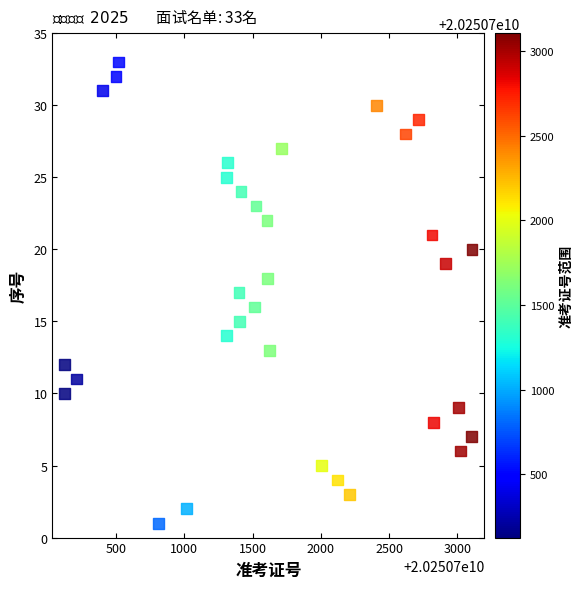

What is the range of Y values (max minus min)?

32